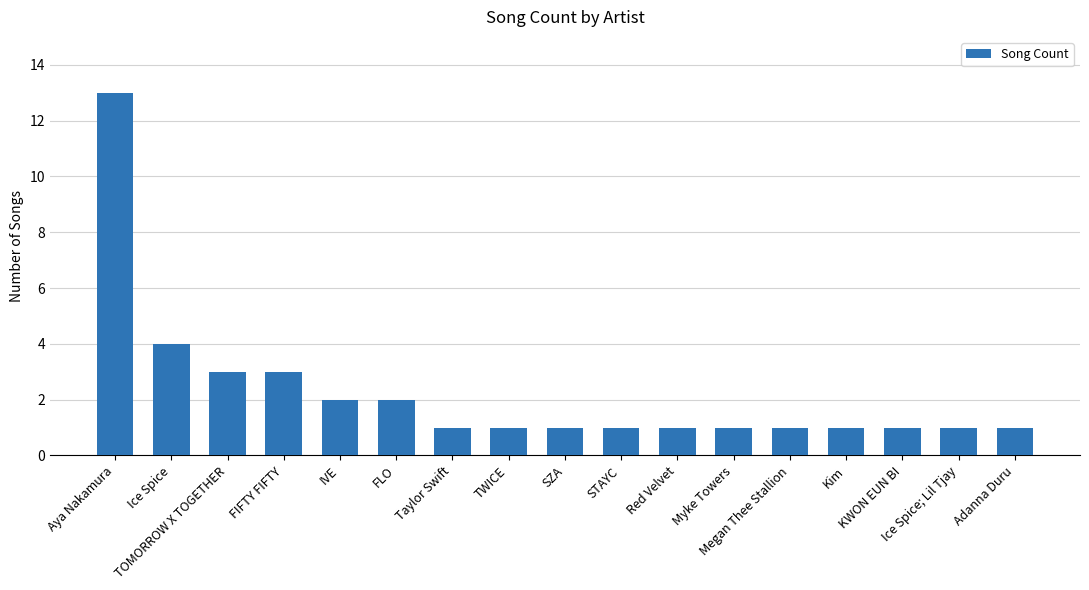

What is the greatest value displayed?

13